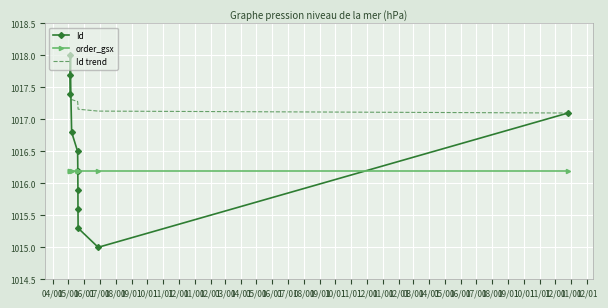

List the series in order of their overall mean, highest first.

Id trend, Id, order_gsx